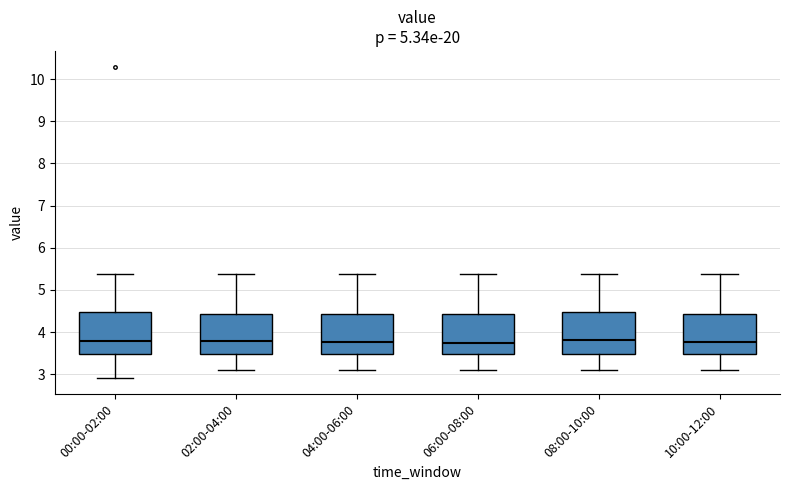

Reading left to right, read every box against the y-axis: the position of its median line, the range the box covers, and the ends of its whiskers. The values are not printed on the chart, so give them approximately, as read against the axis.

00:00-02:00: median 3.8, box 3.5 to 4.5, whiskers 2.9 to 5.4
02:00-04:00: median 3.8, box 3.5 to 4.4, whiskers 3.1 to 5.4
04:00-06:00: median 3.8, box 3.5 to 4.4, whiskers 3.1 to 5.4
06:00-08:00: median 3.7, box 3.5 to 4.4, whiskers 3.1 to 5.4
08:00-10:00: median 3.8, box 3.5 to 4.5, whiskers 3.1 to 5.4
10:00-12:00: median 3.8, box 3.5 to 4.4, whiskers 3.1 to 5.4